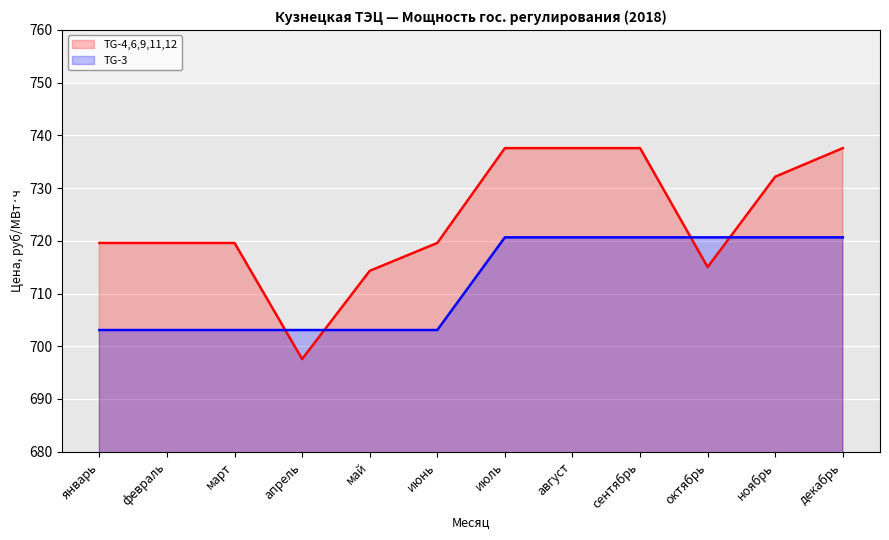

At which label is TG-3 closest to 711?

январь